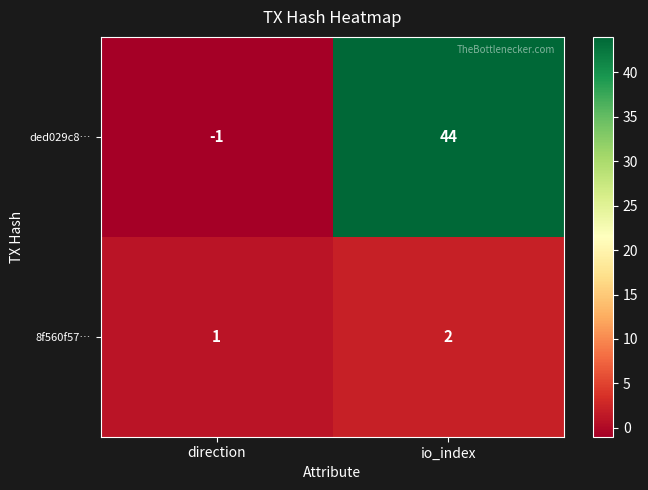

What is the average value of the ded029c8… series?

22